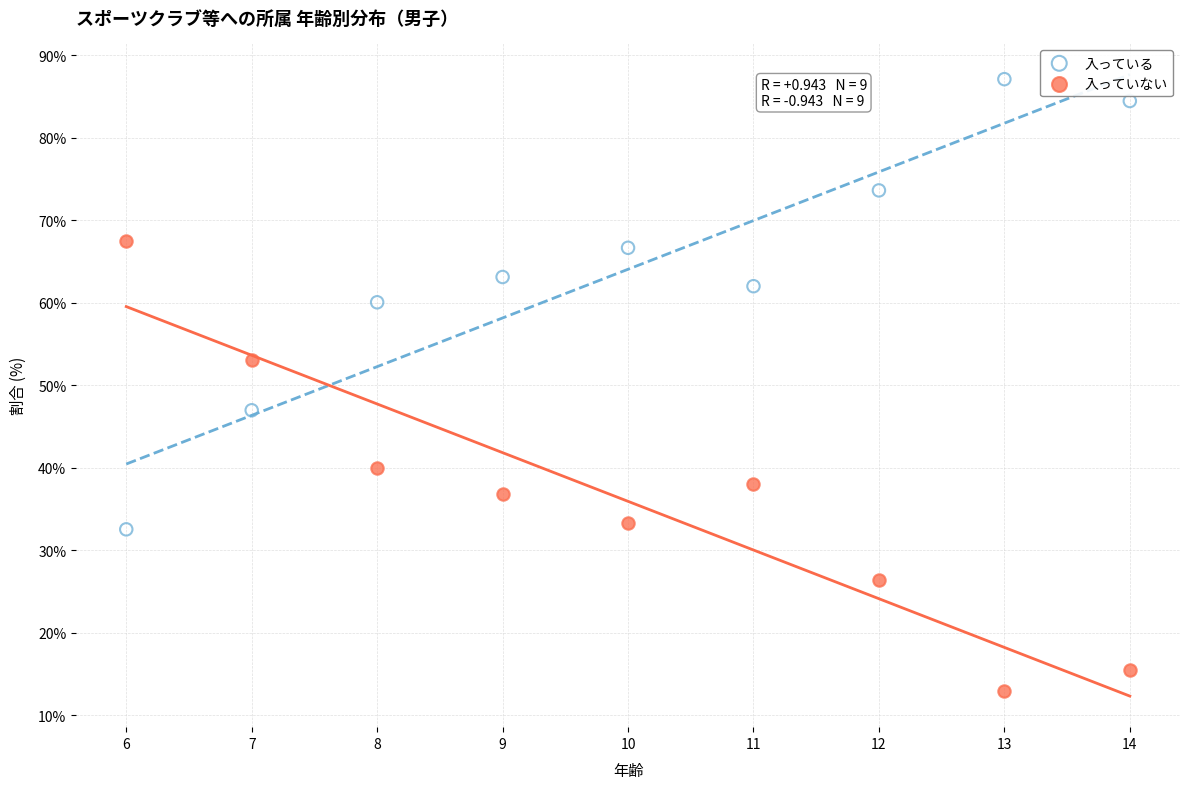

What is the X range (max minus min) for the scatter plot?

8.0